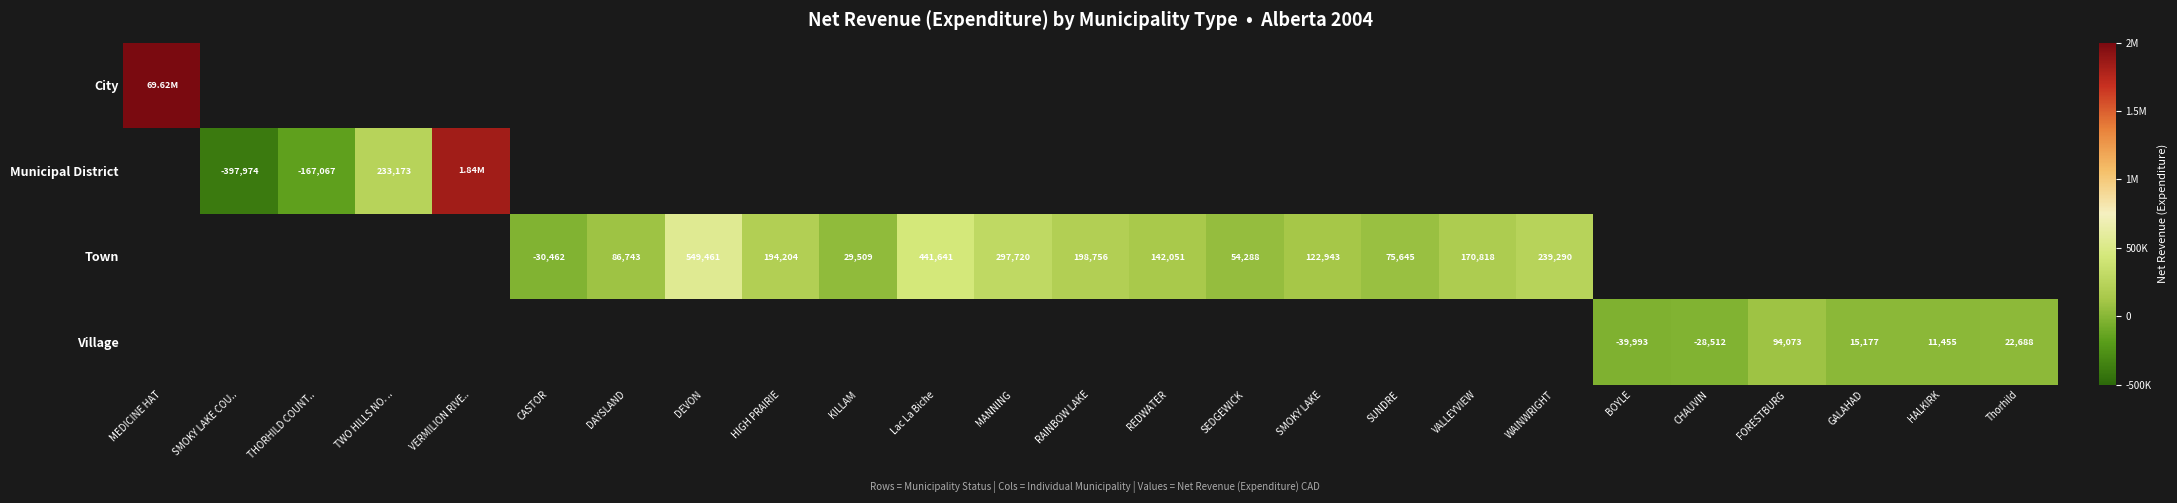

How many values in the Town series exceed 142051?

7